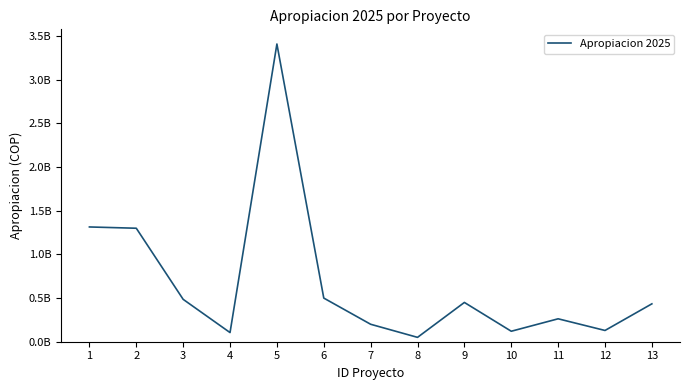

Does the chart have visible grid lines?

No